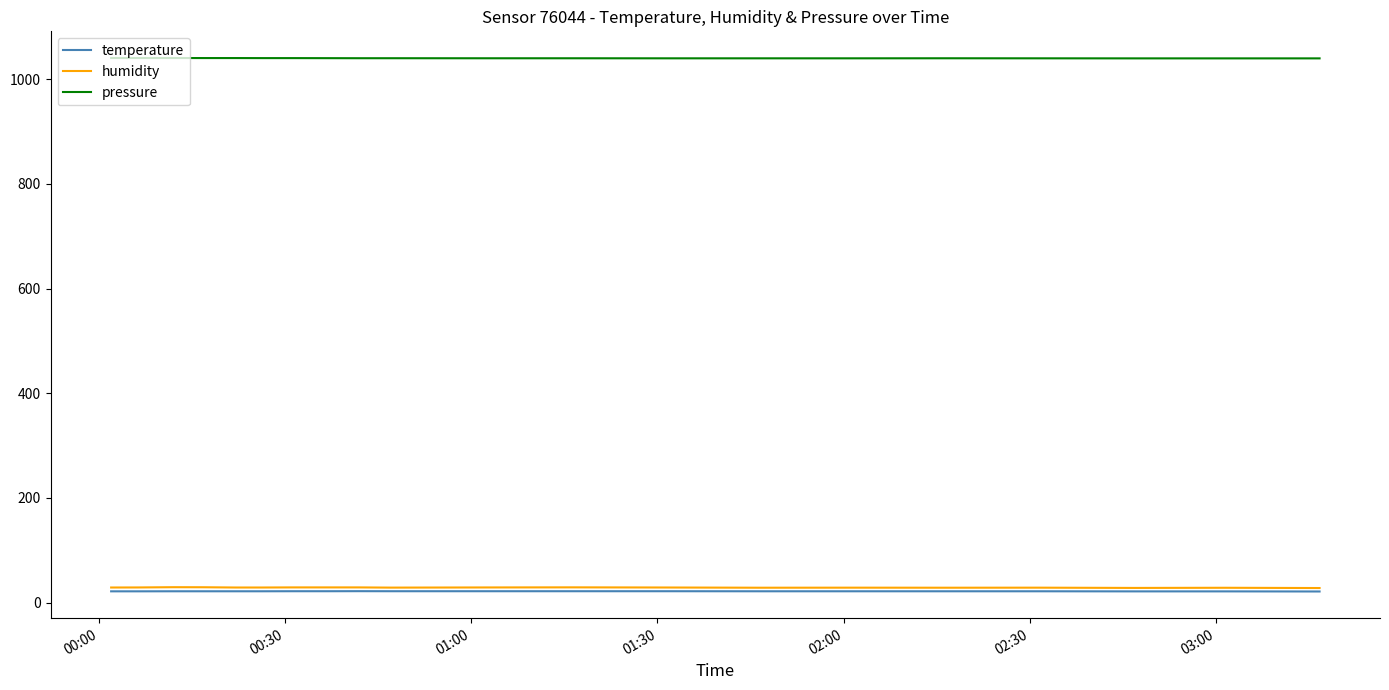

What is the highest value of the humidity series?

29.5